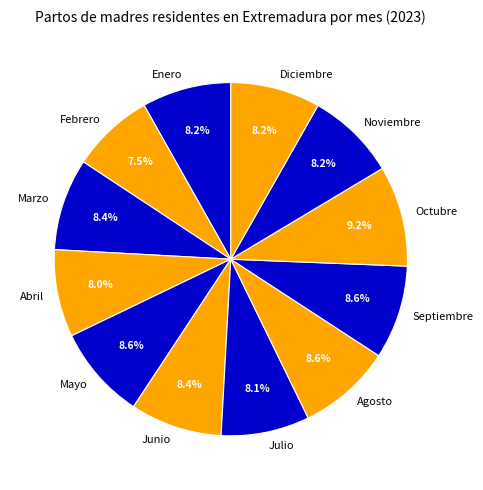

Approximately how many times larger is the value at Abril compared to Agosto?

0.9